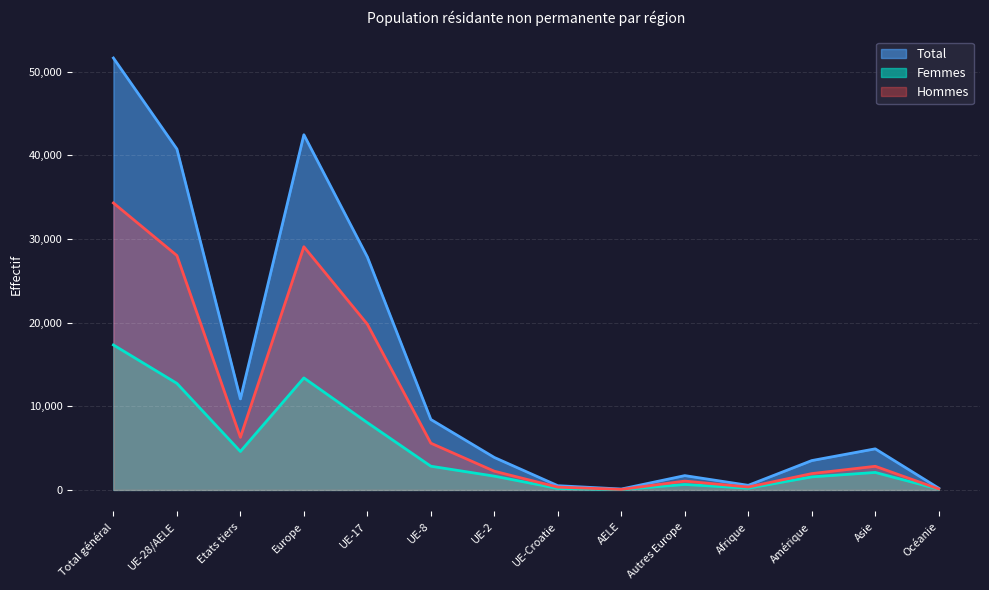

What is the total value across all series at Etats tiers?

21762